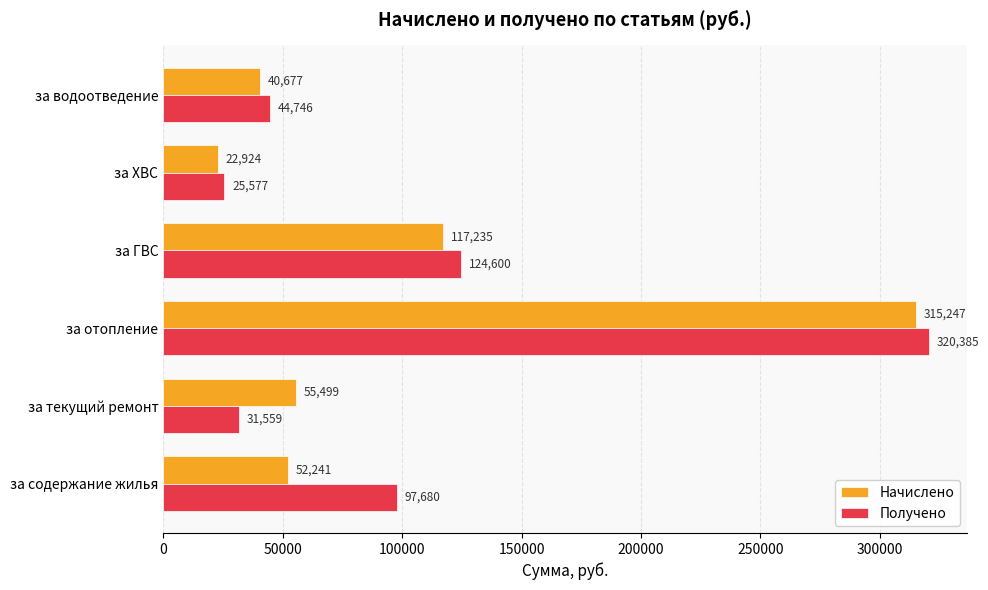

What is the sum of all Получено values?

644548.2